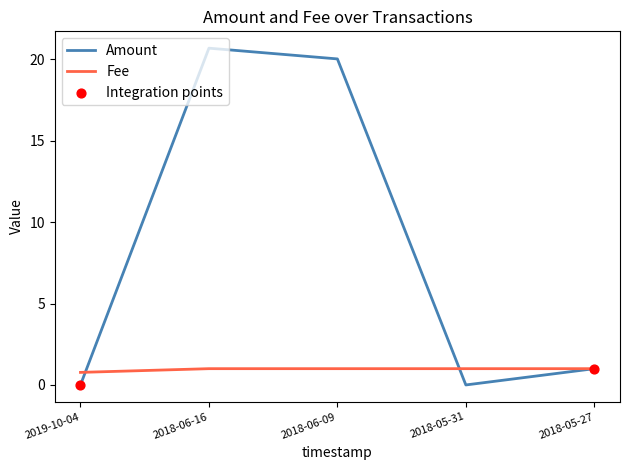

At which category is the sum across all series the highest?

2018-06-16